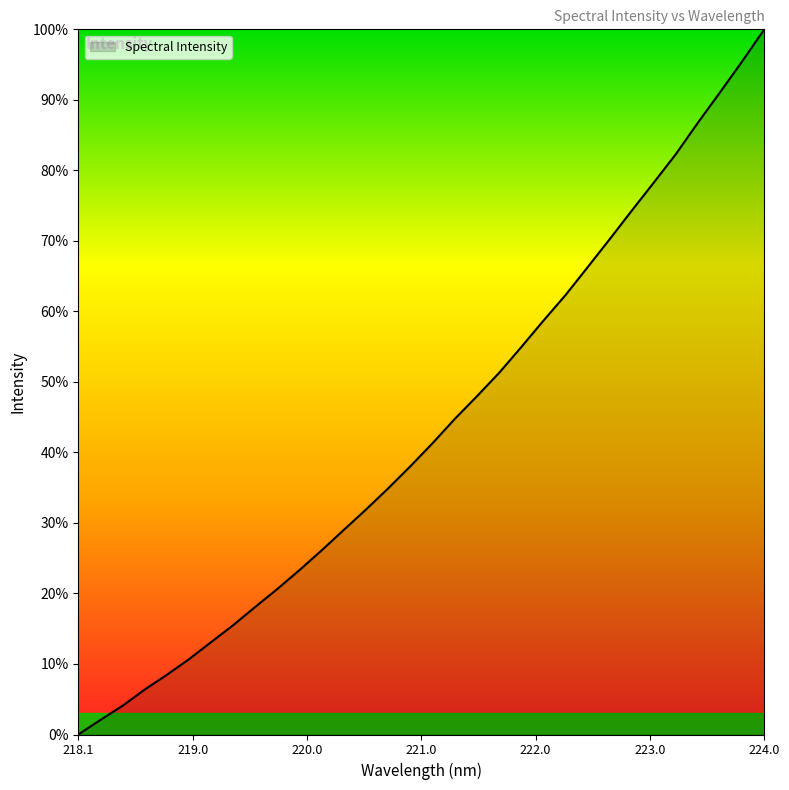

What is the difference between the maximum and minimum values?

100.0